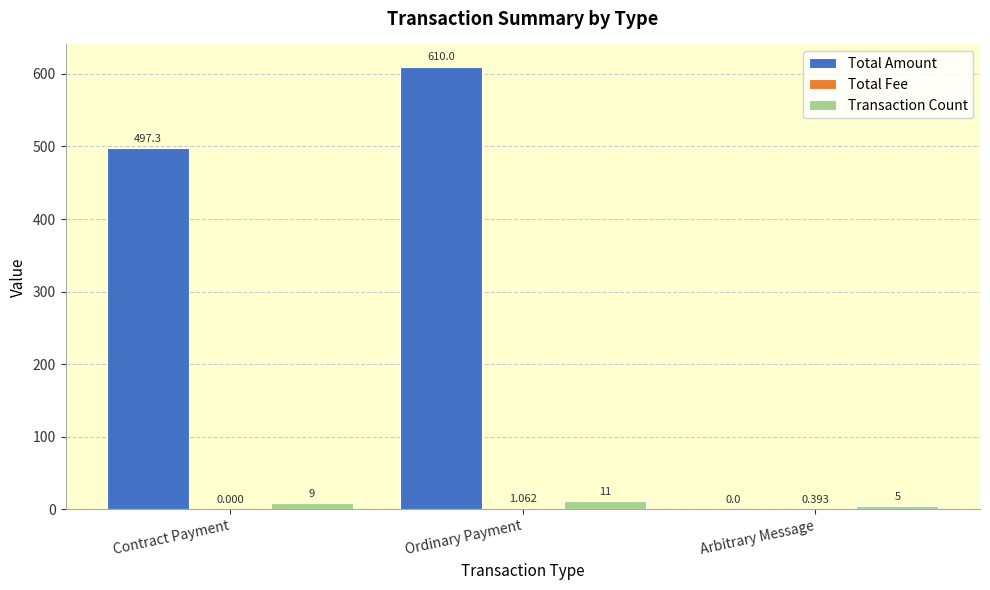

What is the difference between the Transaction Count values at Contract Payment and Ordinary Payment?

2.0